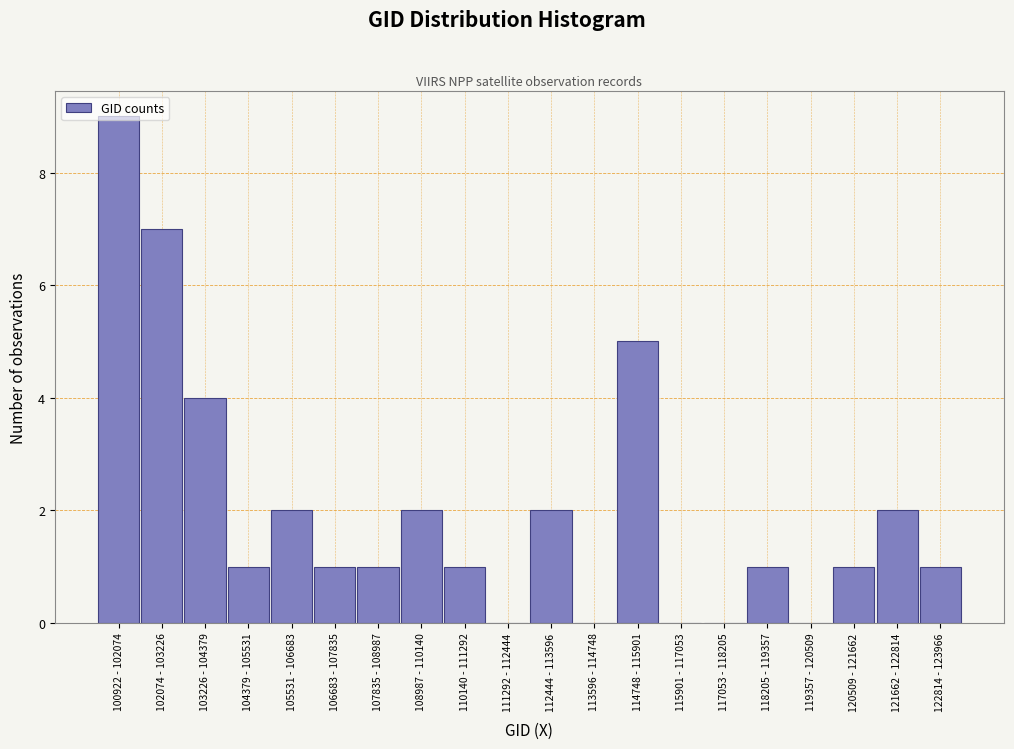

Approximately how many times larger is the value at 120509 - 121662 compared to 107835 - 108987?

1.0